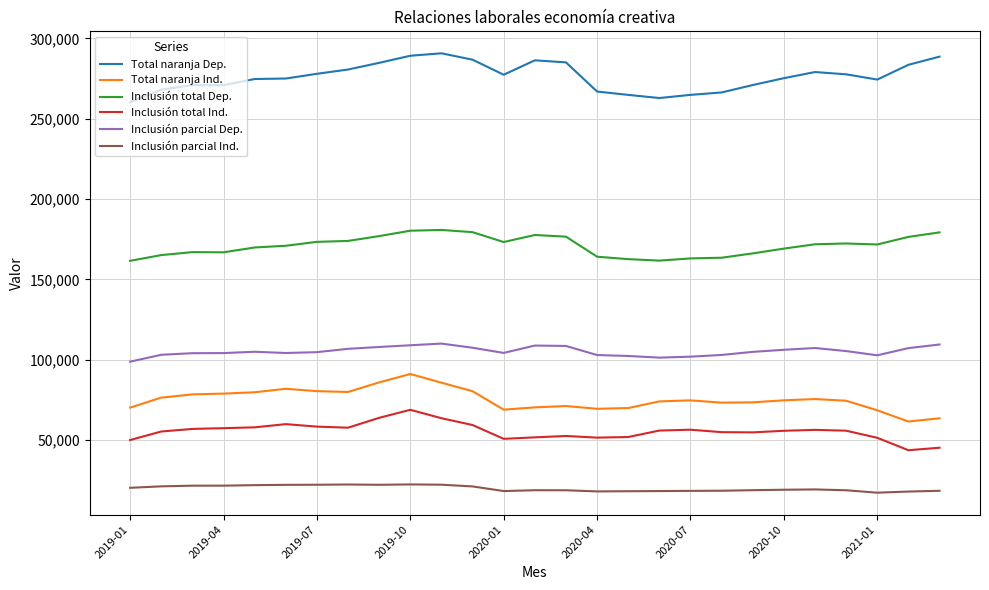

True or false: Inclusión total Dep. and Inclusión parcial Dep. cross at least once.

False